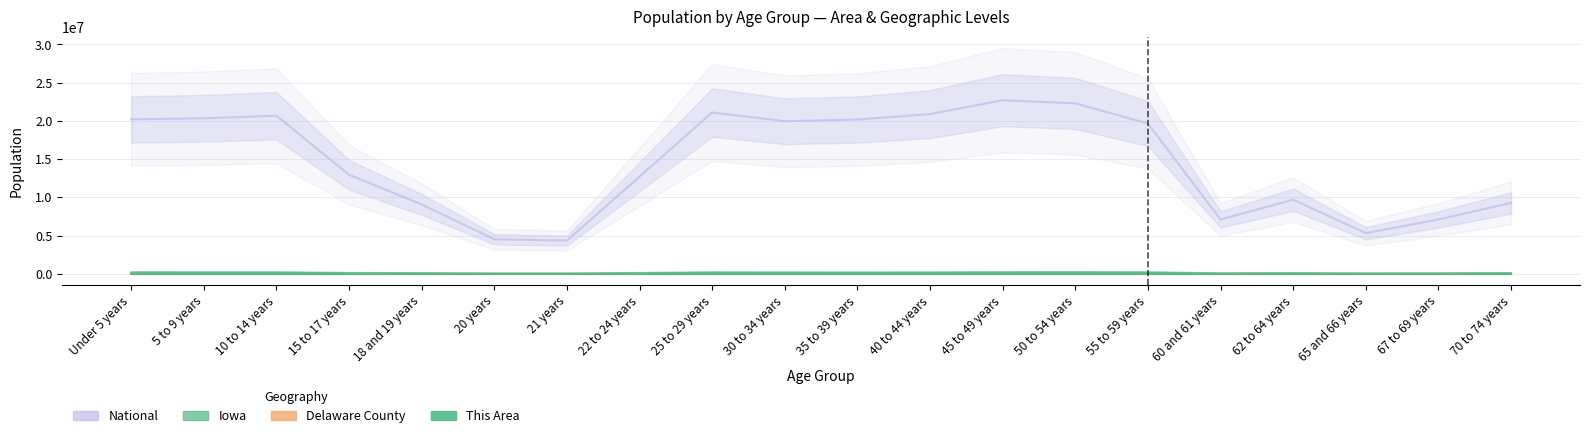

True or false: This Area has more than 0 points higher than both neighbors.

True